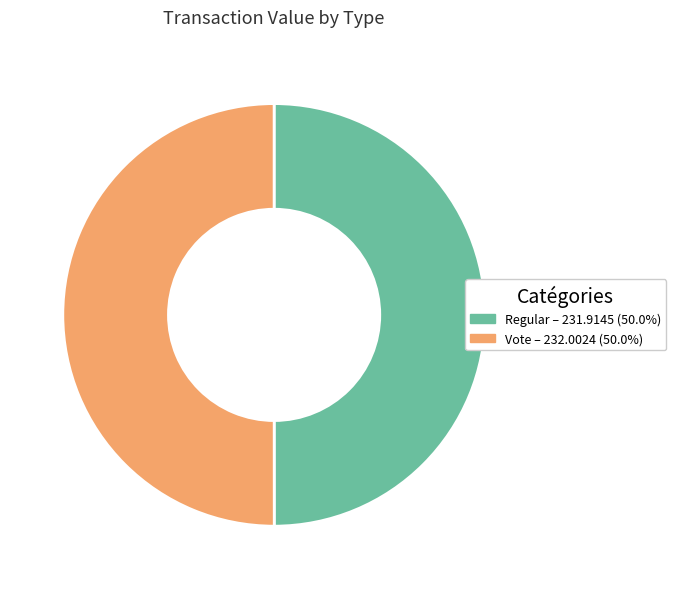

Is it true that Regular is 11% of the pie?

False